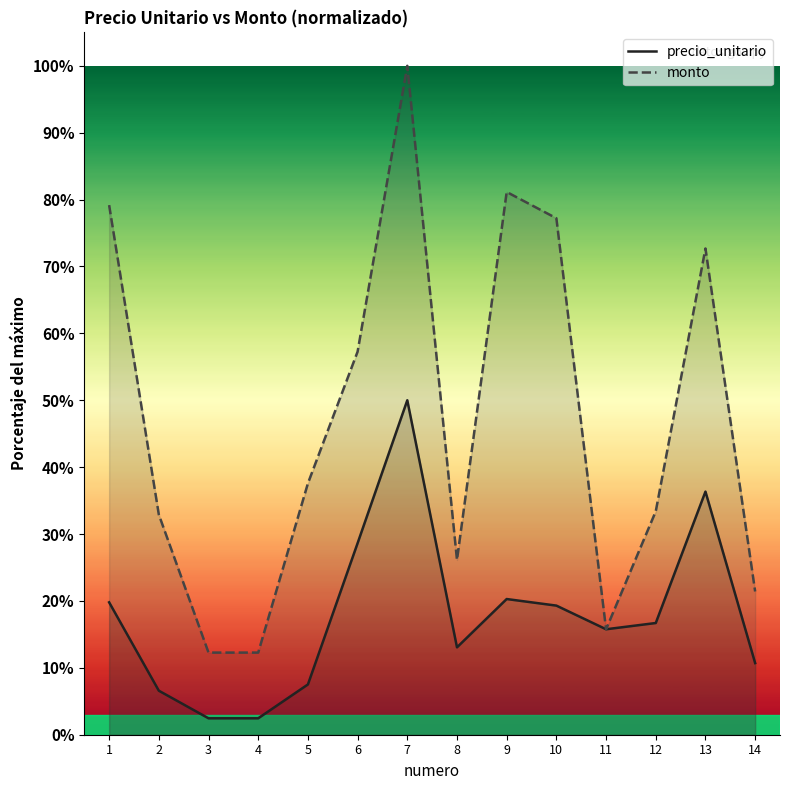

How many interior local valleys does the precio_unitario series have?

2